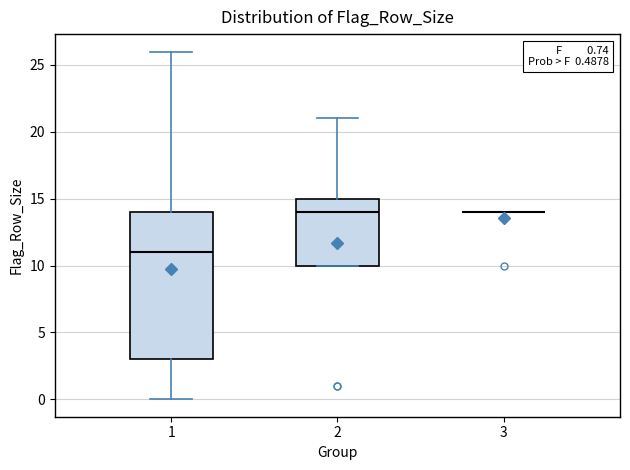

Which box is the tallest, from its lower edge to its upper edge?

1